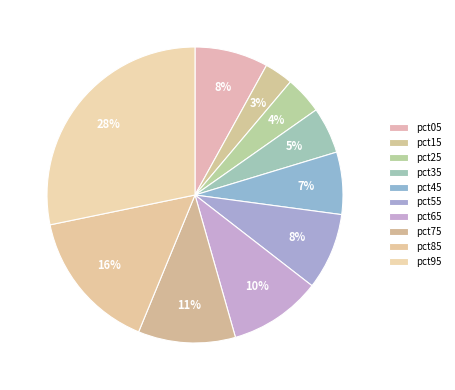

Is pct95 the majority of the pie?

No